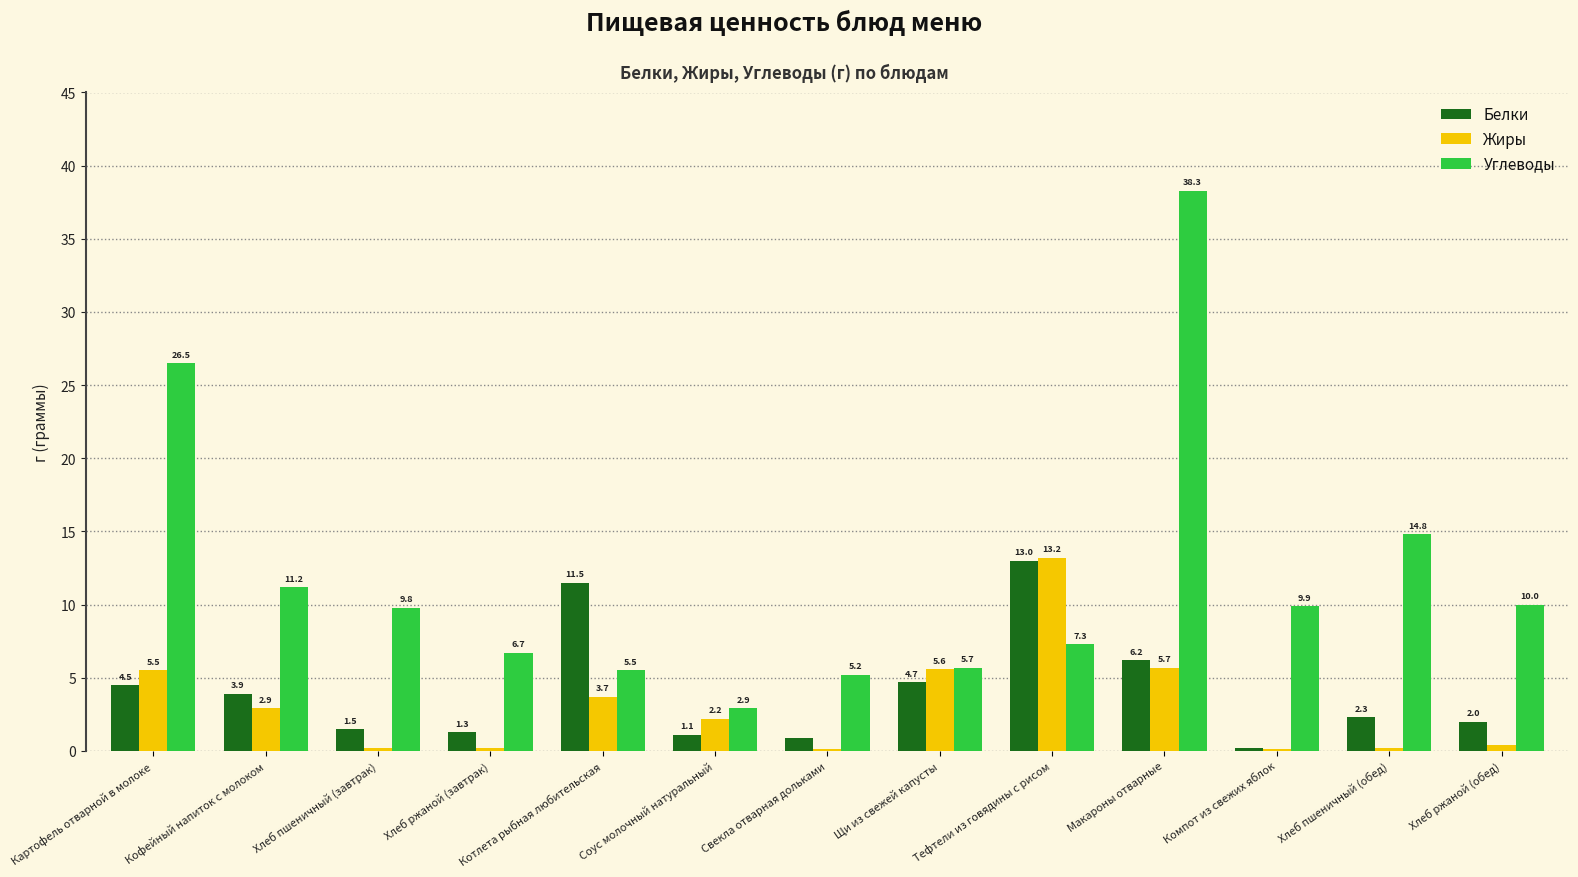

What is the difference between the Жиры values at Хлеб пшеничный (обед) and Макароны отварные?

5.5